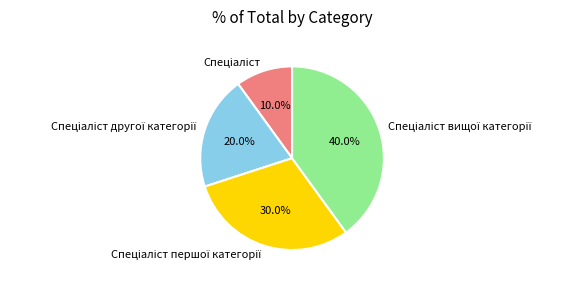

To the nearest percent, what is the average slice percentage?

25%